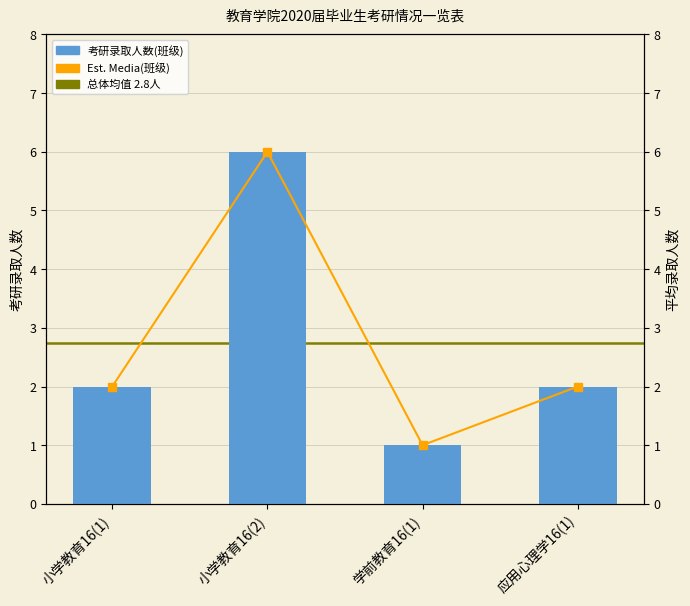

Reading left to right, what are all the values shown in this chart?

2	6	1	2